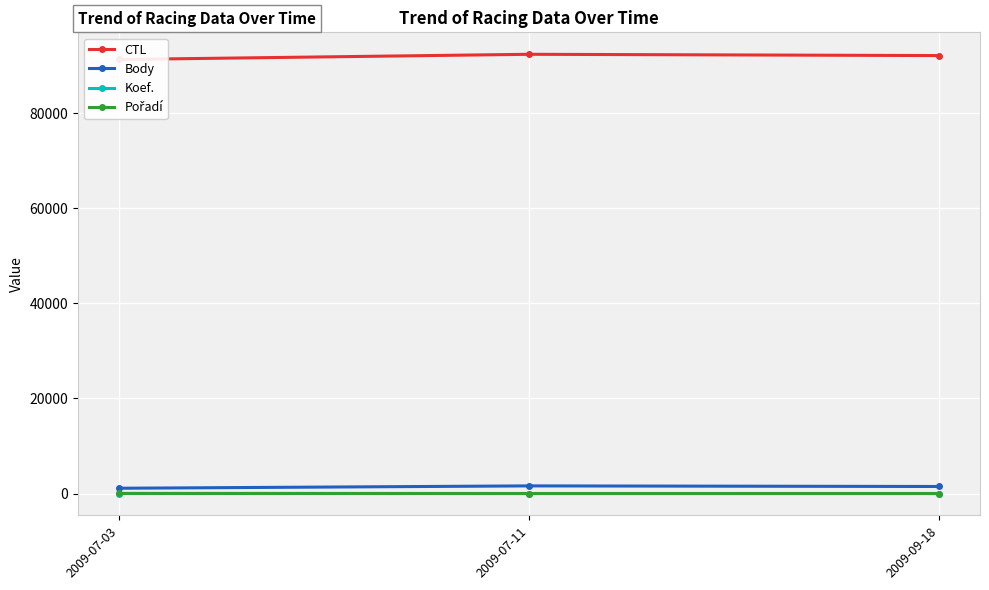

How many distinct data groups are displayed?

4